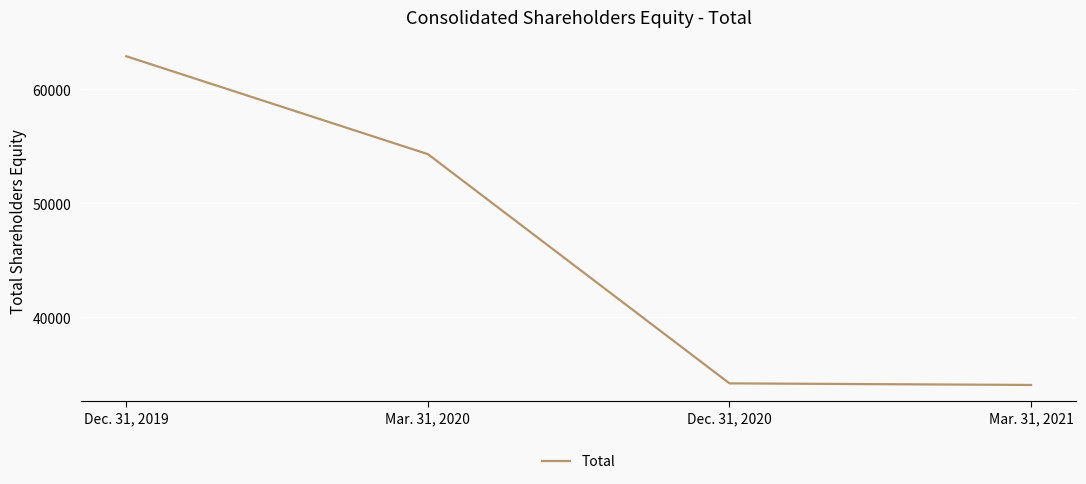

The value at Mar. 31, 2021 is 53602. True or false?

False